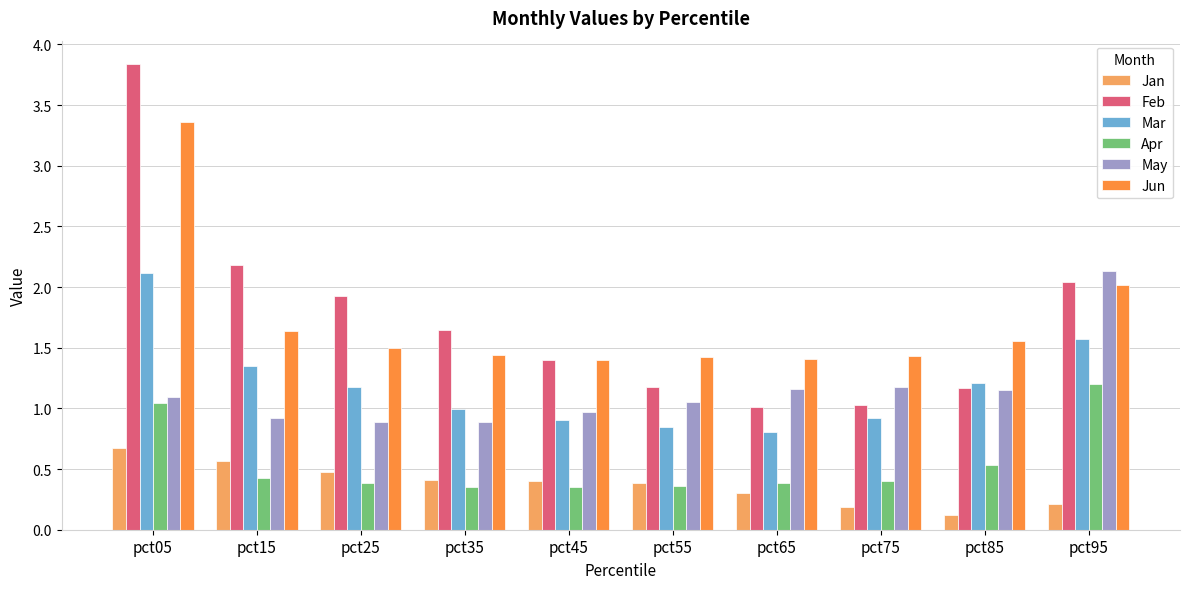

What are all the series names shown in the legend?

Jan, Feb, Mar, Apr, May, Jun